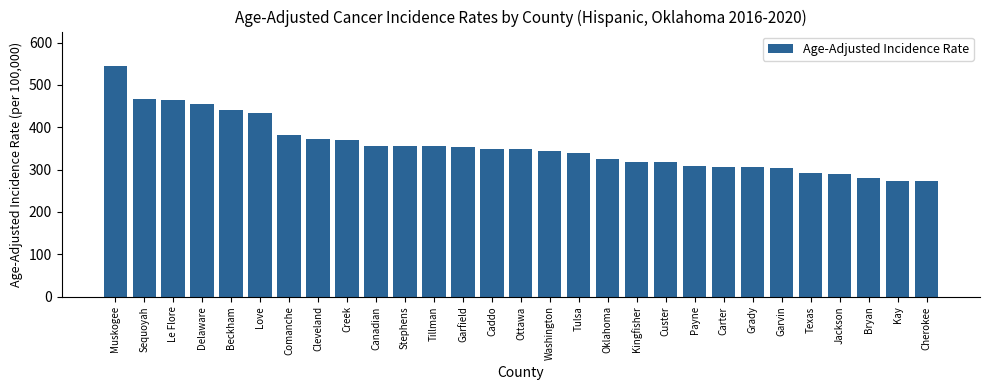

True or false: the data shows 434.5 at Love.

True